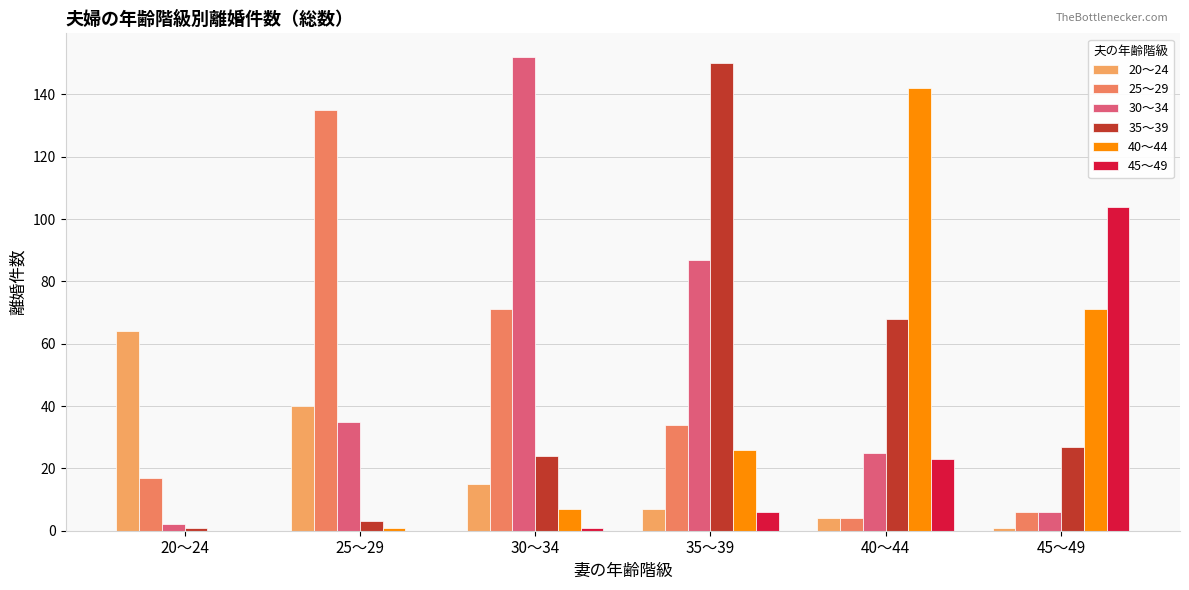

How many distinct data groups are displayed?

6